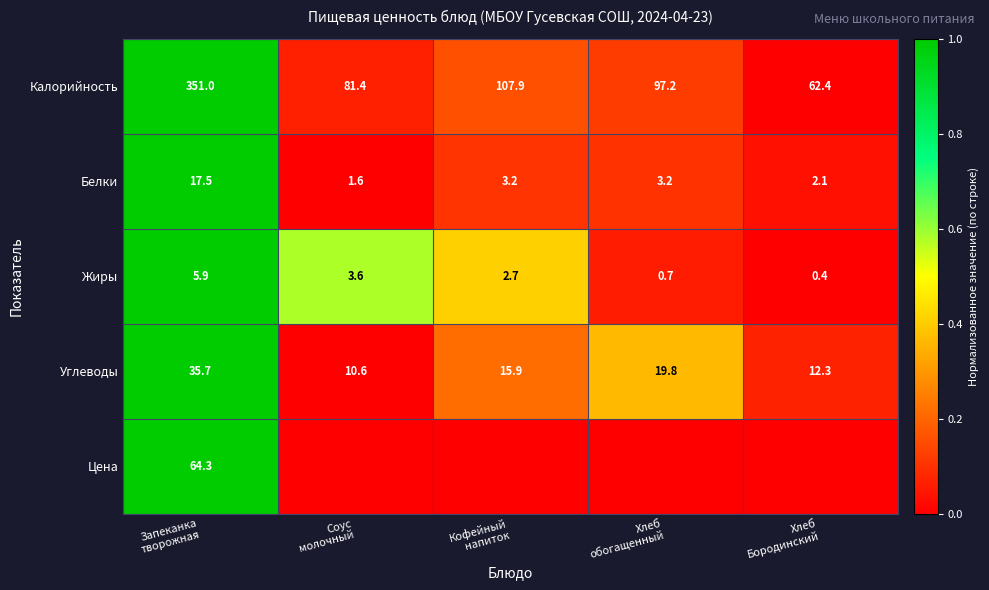

What is the lowest value of the Жиры series?

0.4